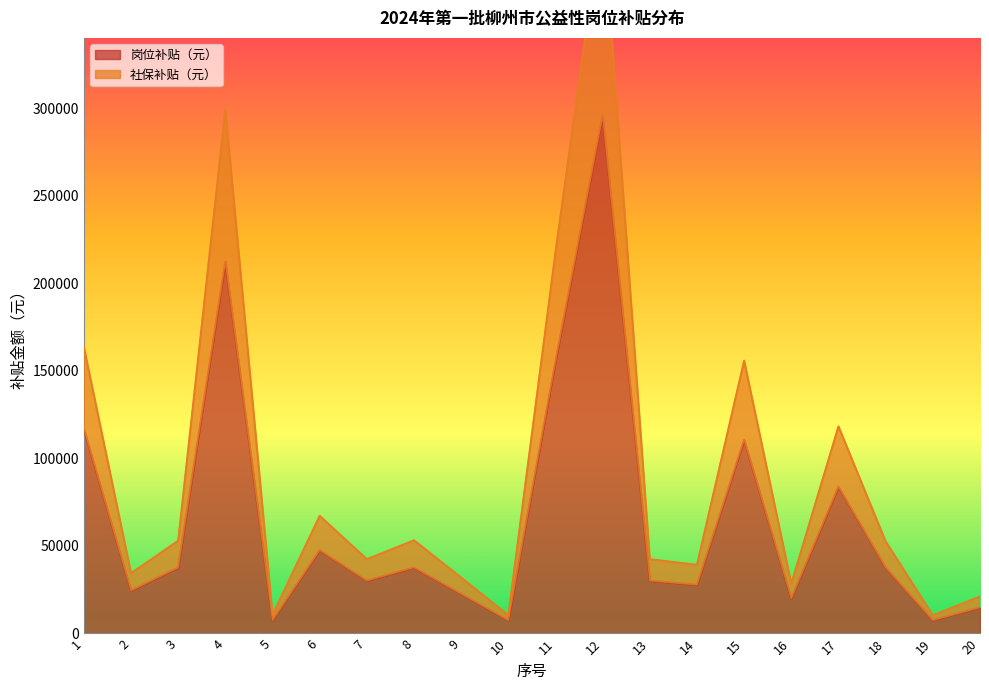

The 岗位补贴（元） series shows 135328.2 at 17. True or false?

False